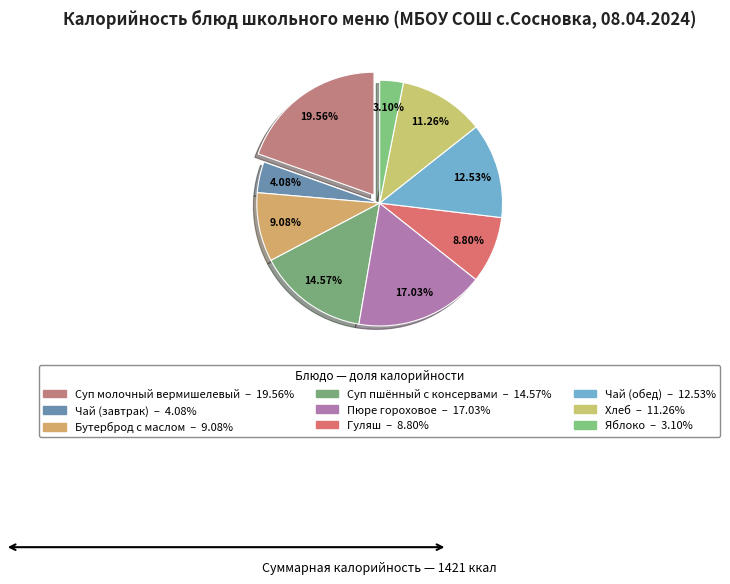

Combined, what portion of the pie is Бутерброд с маслом and Яблоко?

12.2%